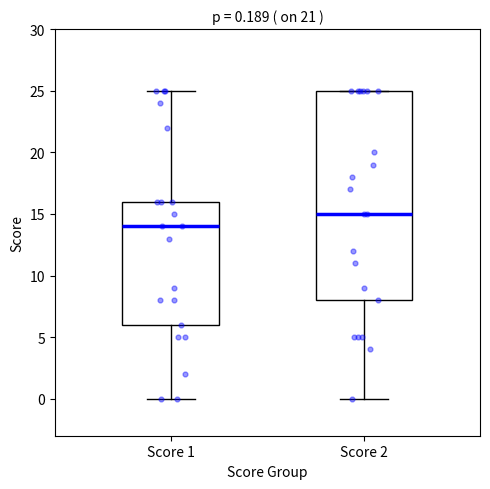

Which box's median line is the lowest?

Score 1